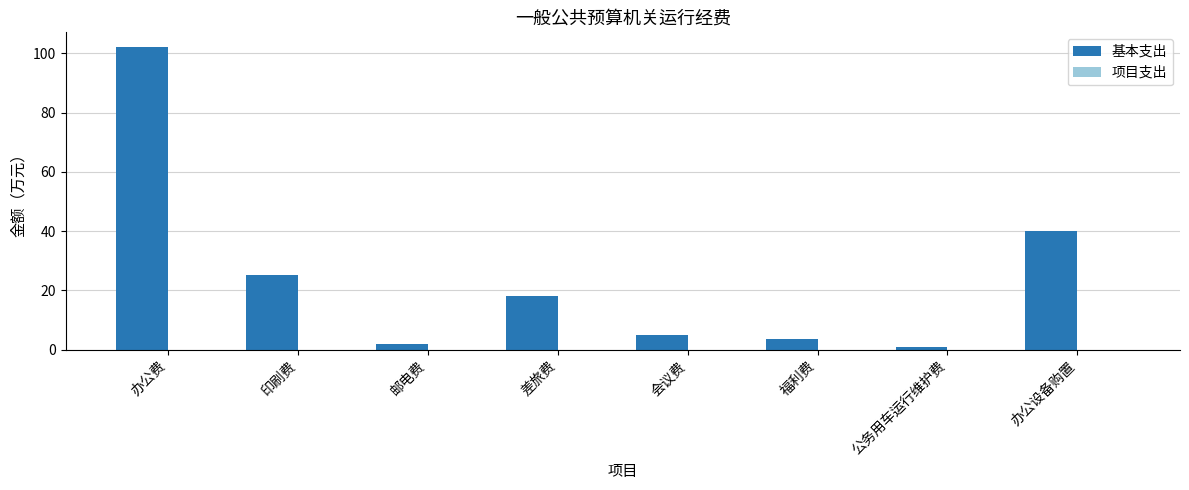

What is the sum of all values?

196.6